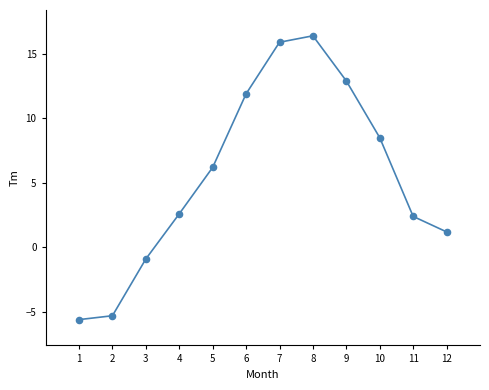

What is the average Y value?

5.5